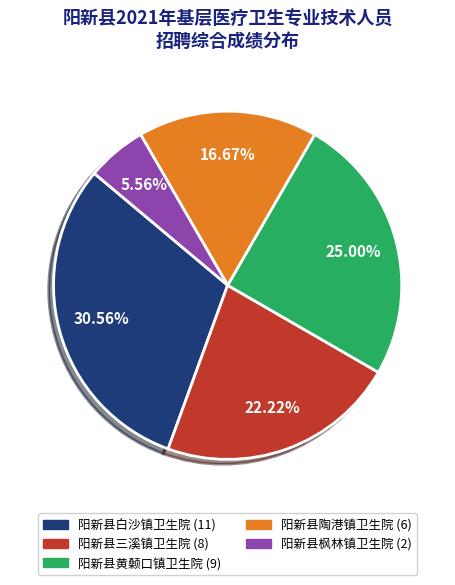

To the nearest percent, what is the difference between the largest and smallest slice percentages?

25%